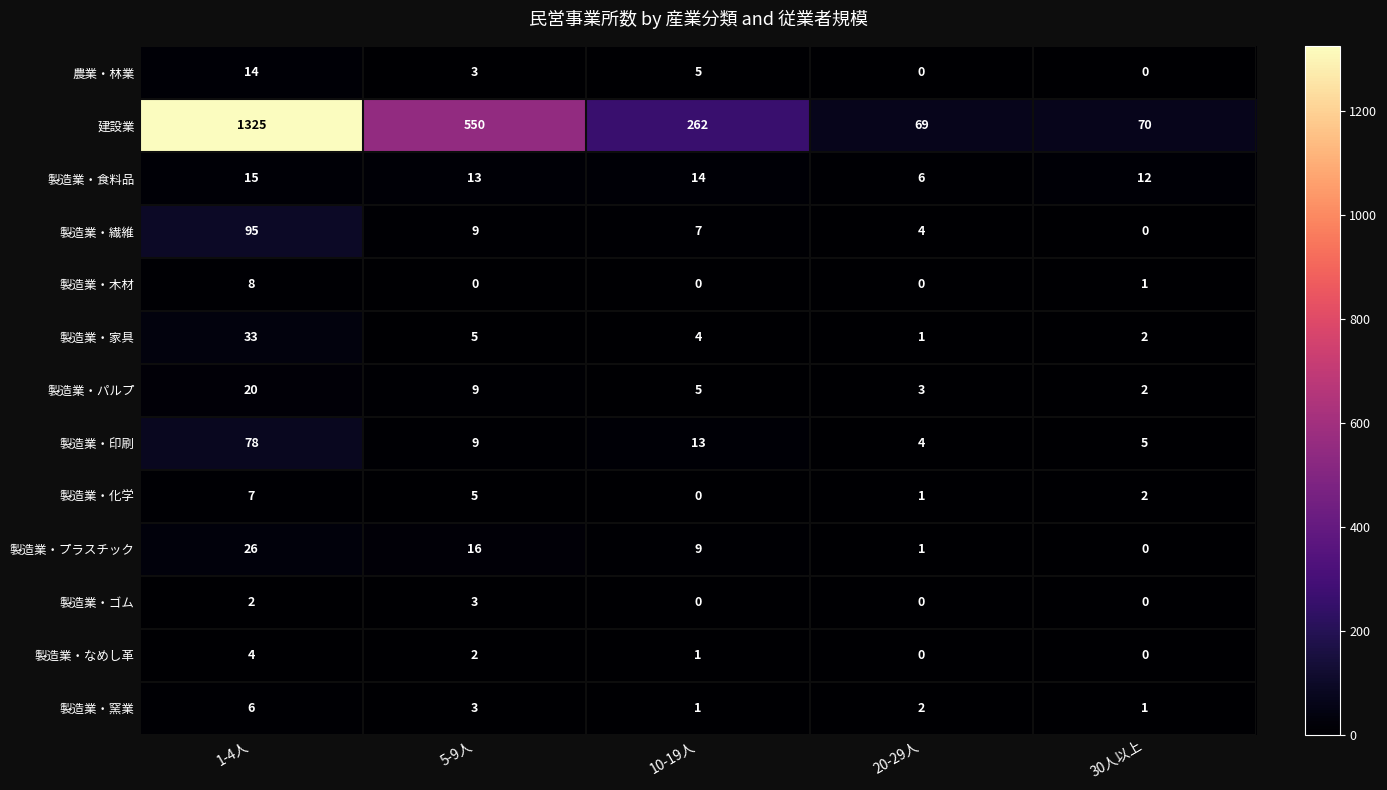

What value does the 建設業 series have at 5-9人?

550